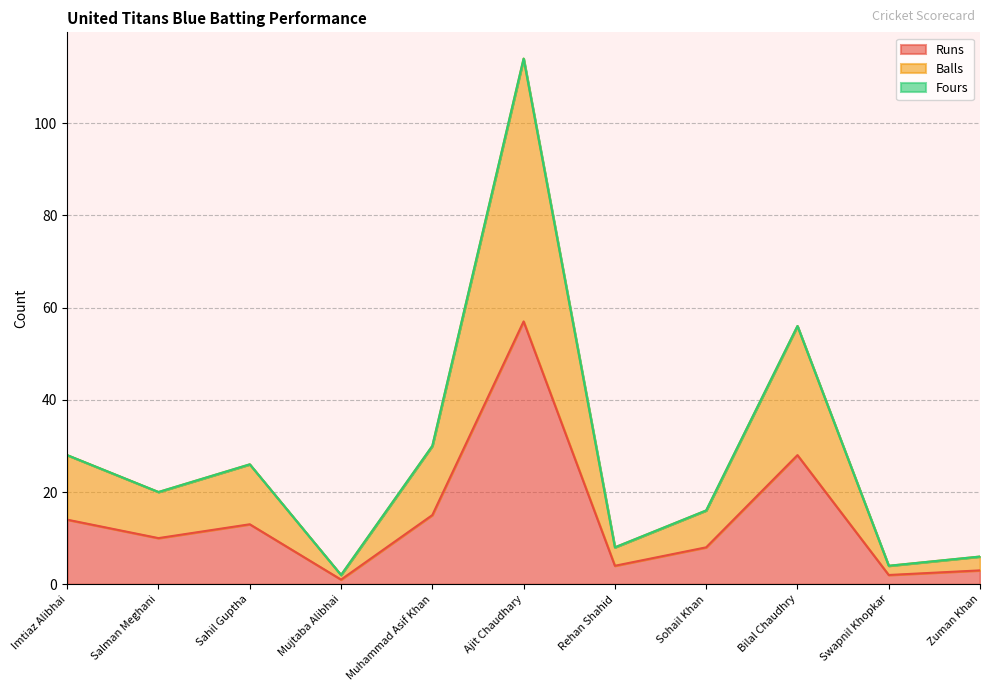

True or false: Balls and Runs cross at least once.

False